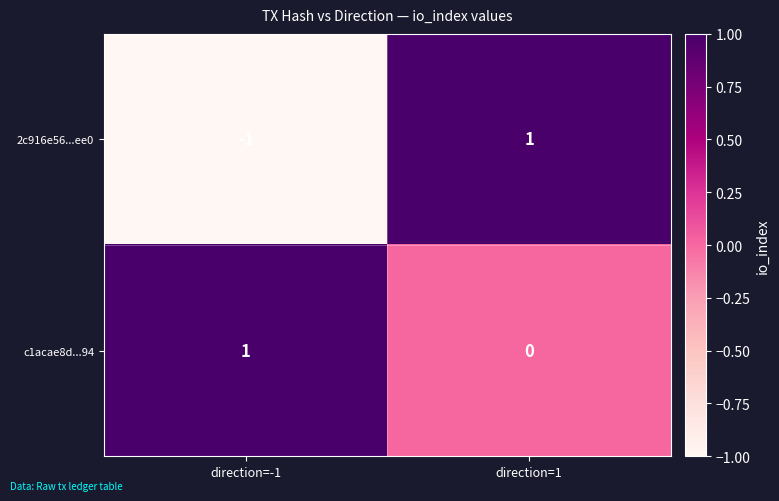

Which series changed the most between direction=-1 and direction=1?

2c916e56...ee0